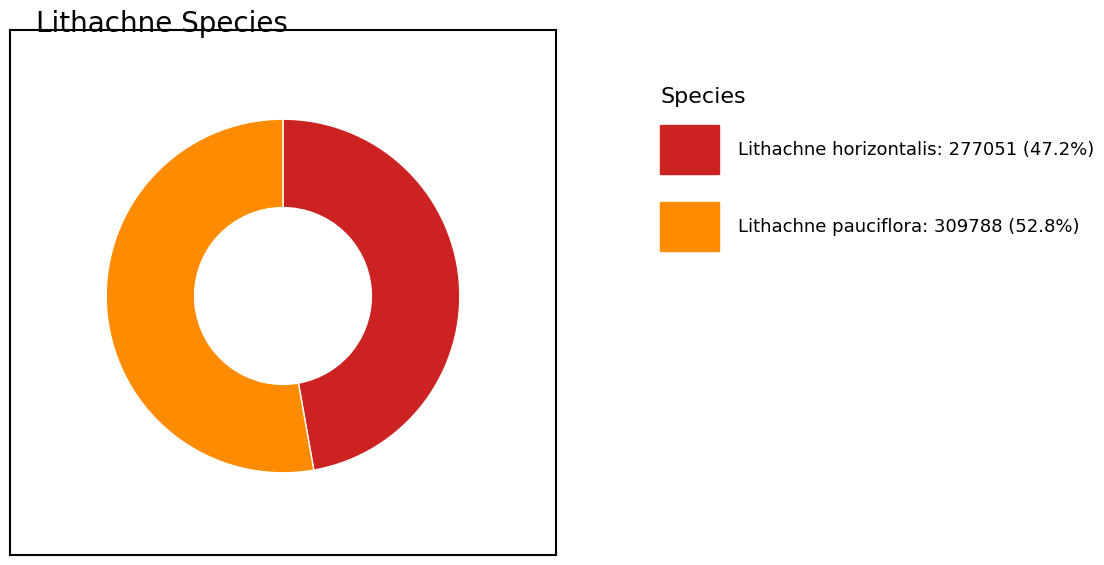

Is there a majority slice in this chart?

Yes